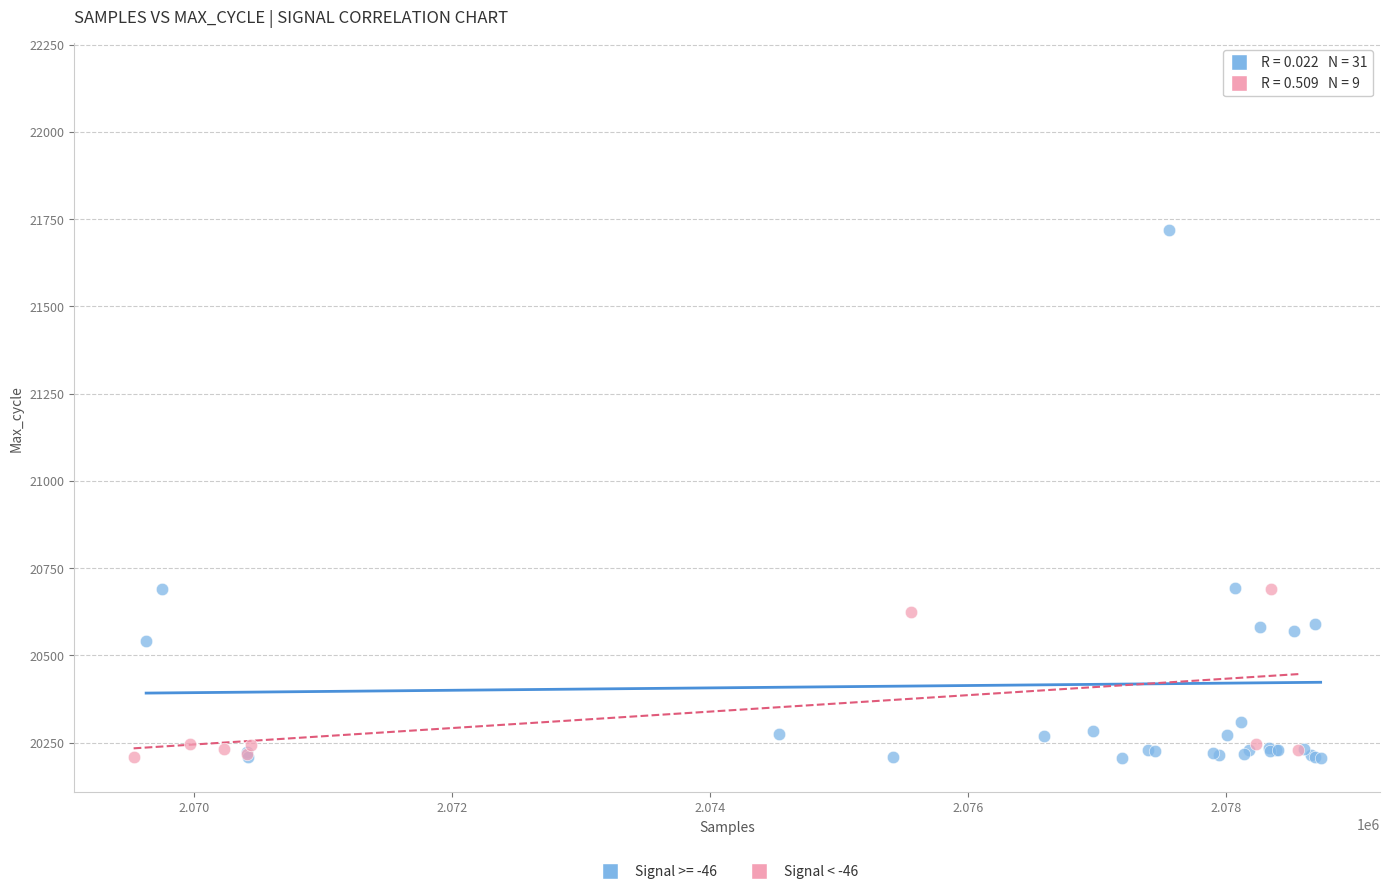

Which series has the largest Y range (max minus min)?

Signal >= -46